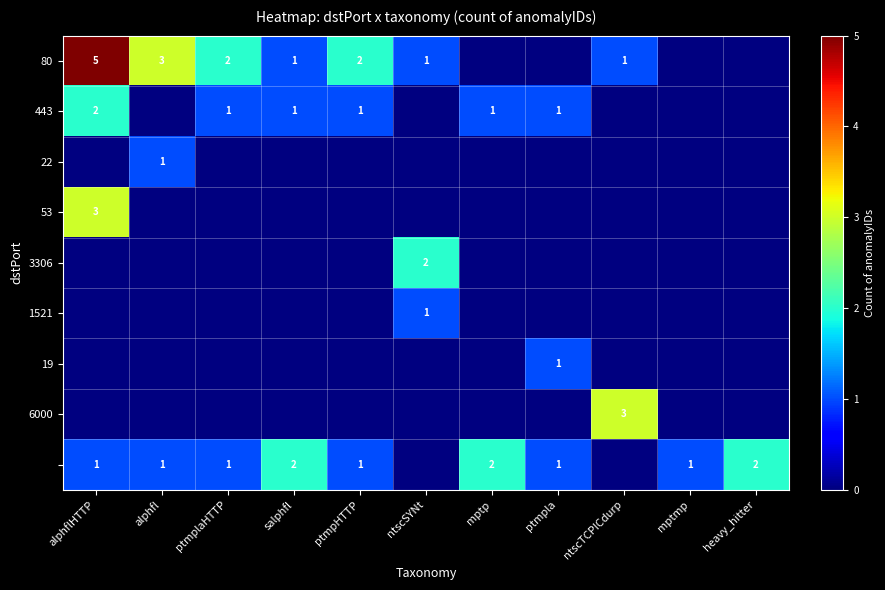

The value of 80 at ntscTCPICdurp is 0. True or false?

False